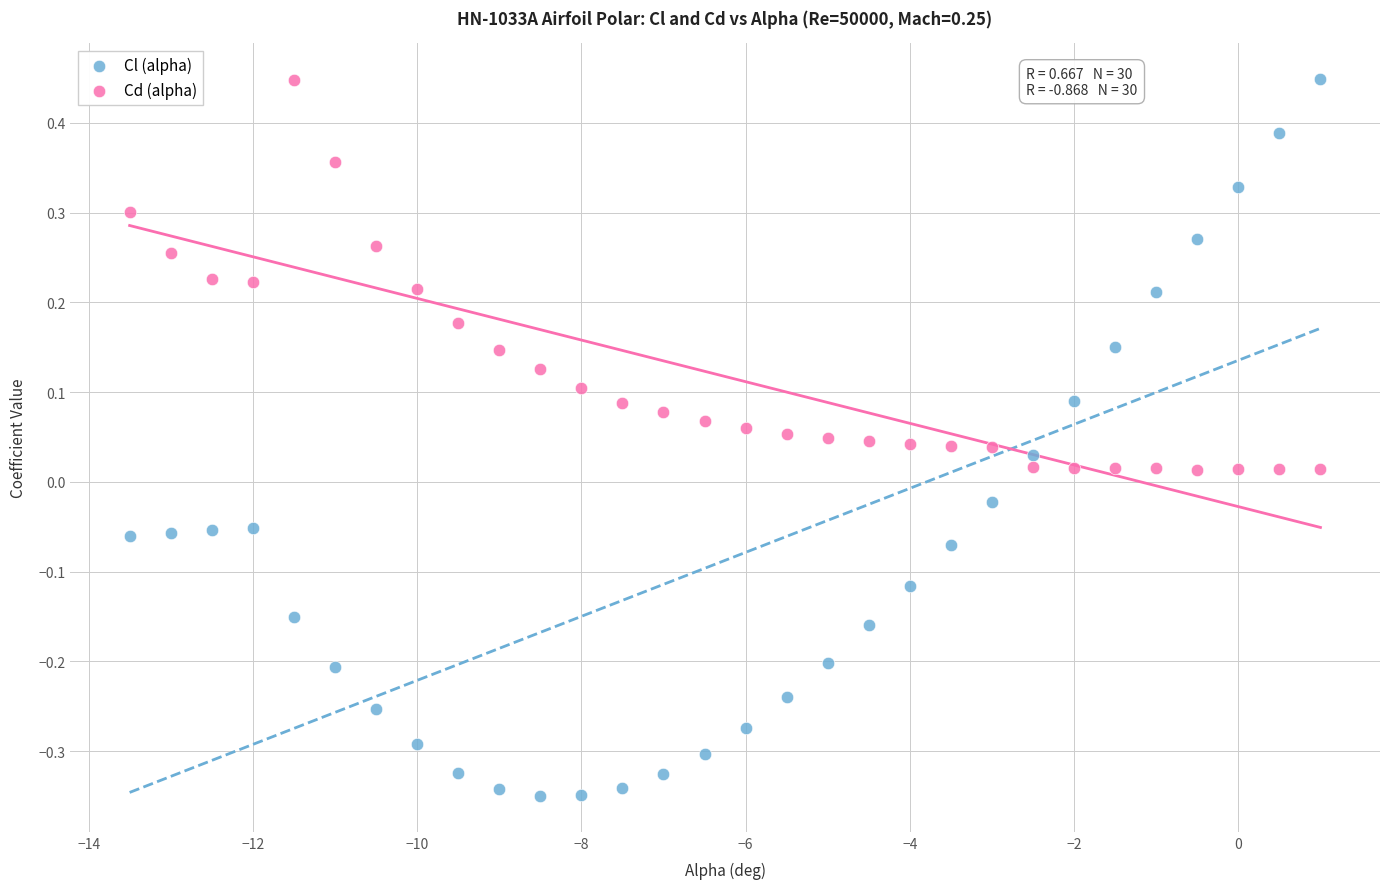

Which series has the widest spread of Y values?

Cl (alpha)